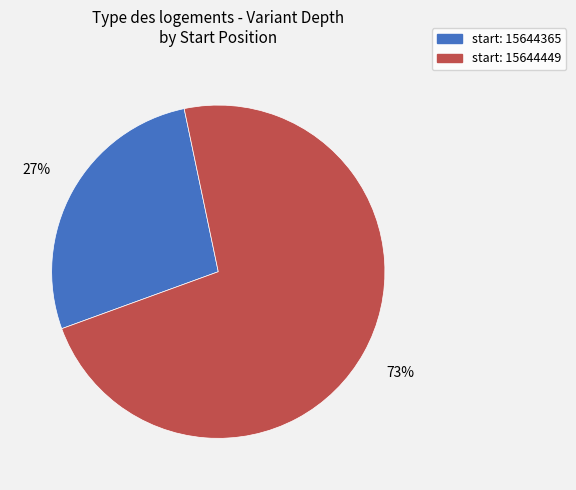

To the nearest percent, what is the average slice percentage?

50%